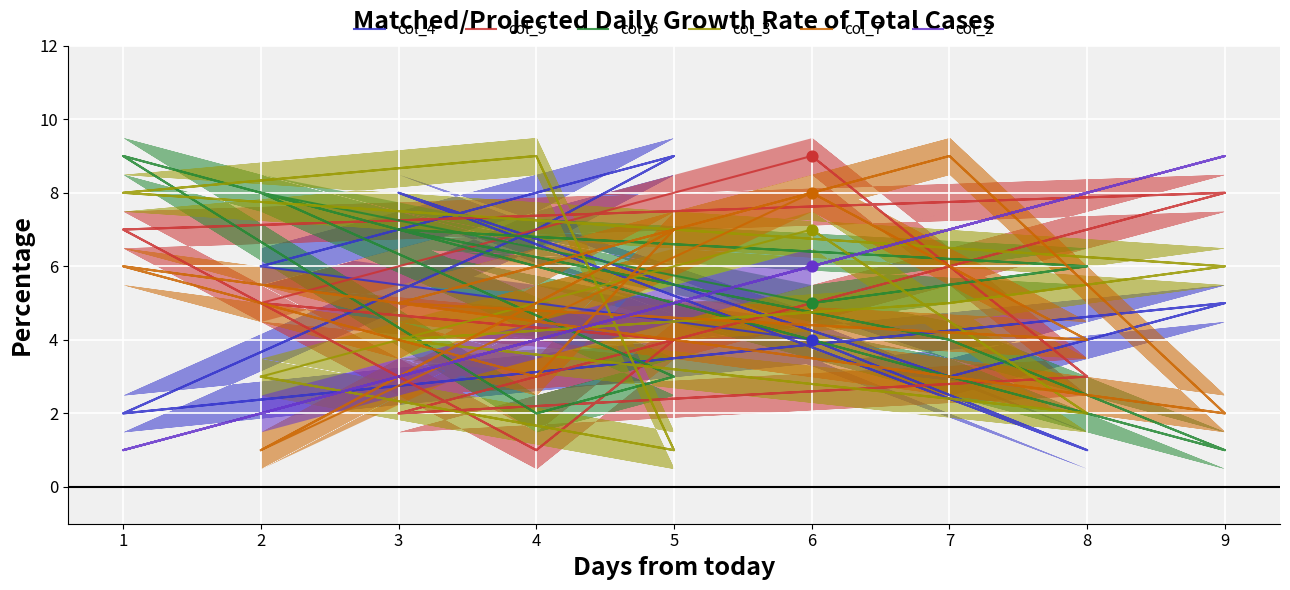

Is the value of col_3 at 5 greater than the value of col_5 at 7?

No